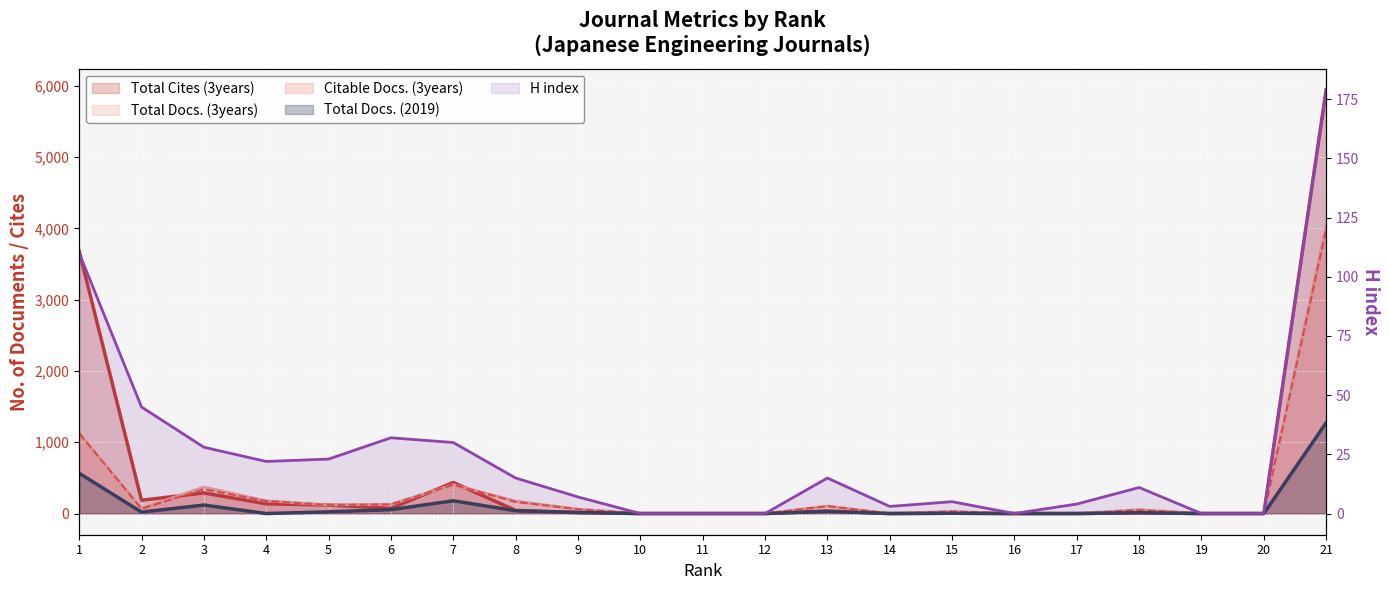

What value does the H index series have at 4?

22